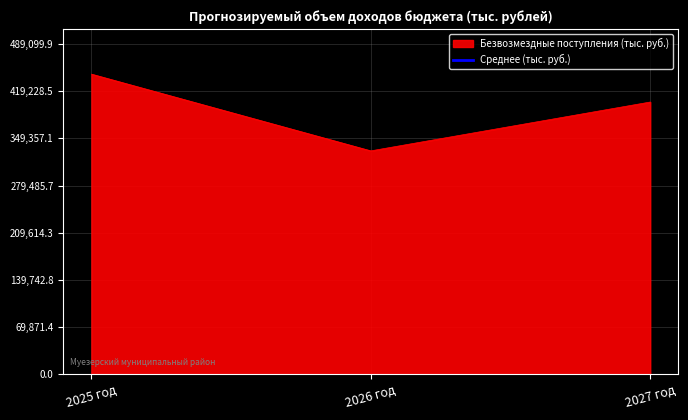

What is the highest value of the Безвозмездные поступления (тыс. руб.) series?

444636.3